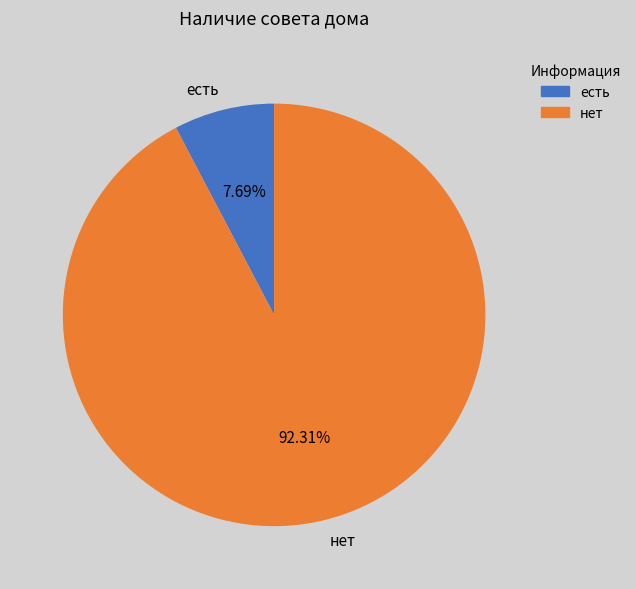

To the nearest percent, what is the difference between the largest and smallest slice percentages?

85%